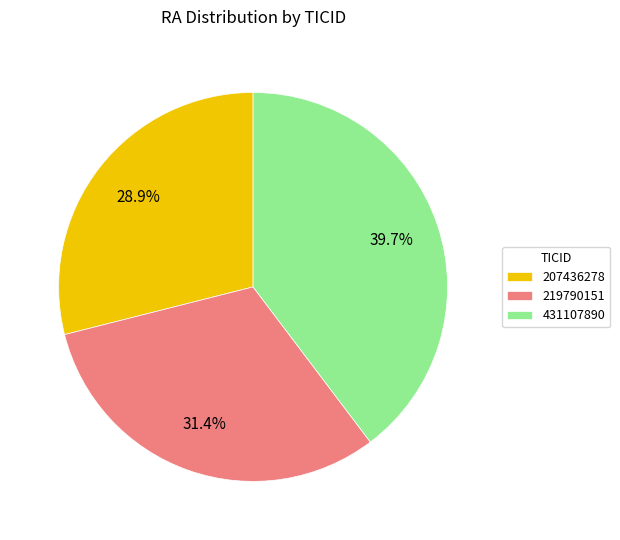

Does 219790151 represent more than half of the total?

No